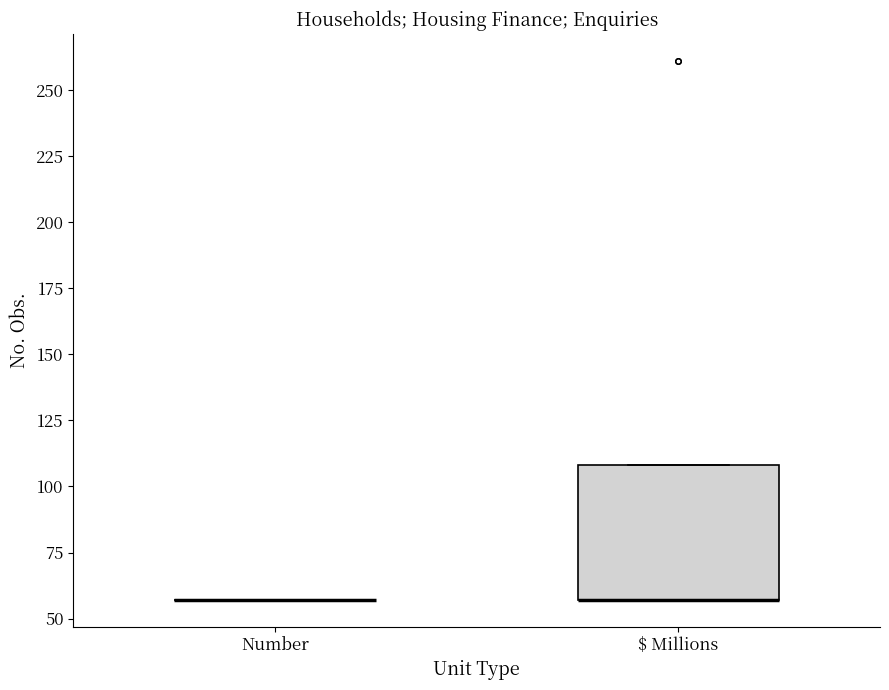

Comparing the boxes themselves (not the whiskers), which one is the tallest?

$ Millions